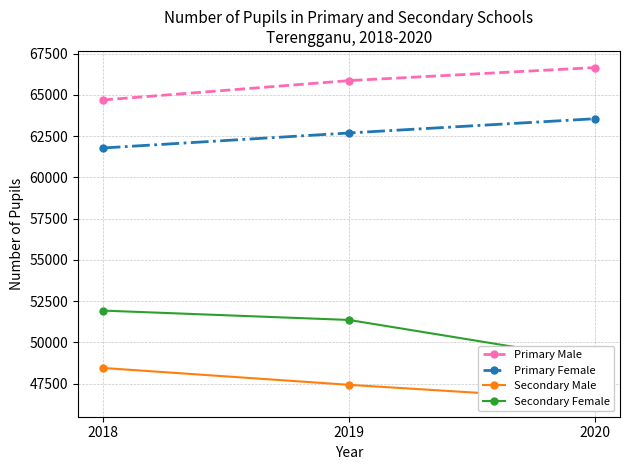

Does the chart have visible grid lines?

Yes